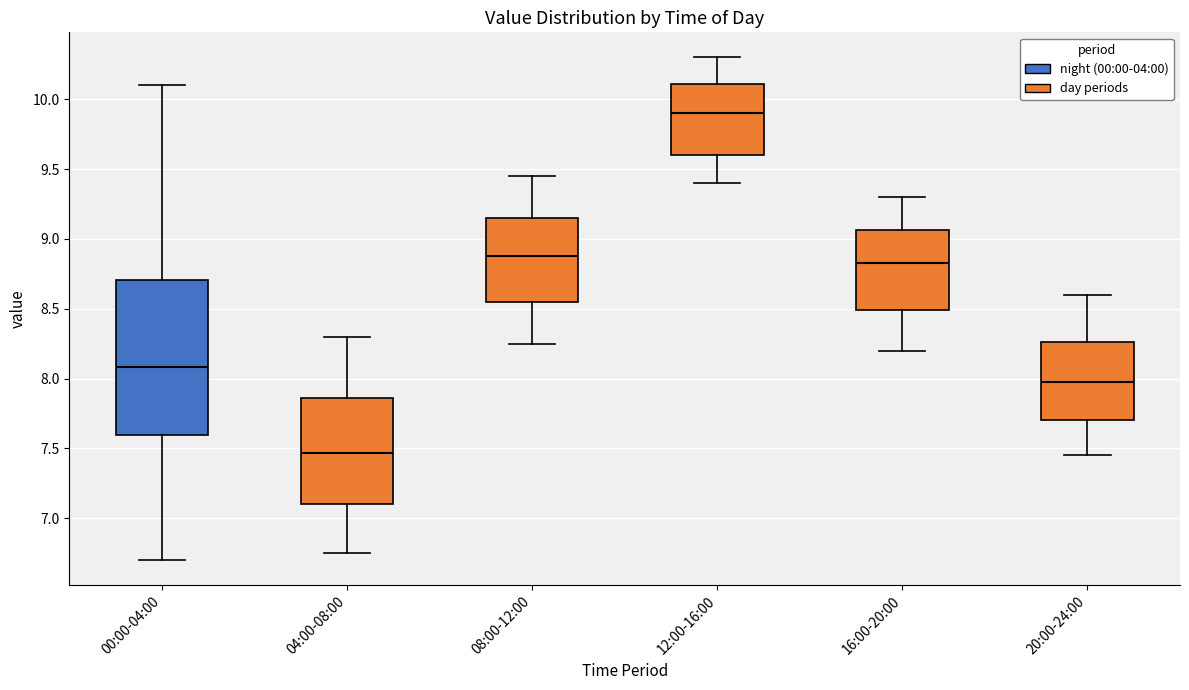

Which box's median line is the highest?

12:00-16:00